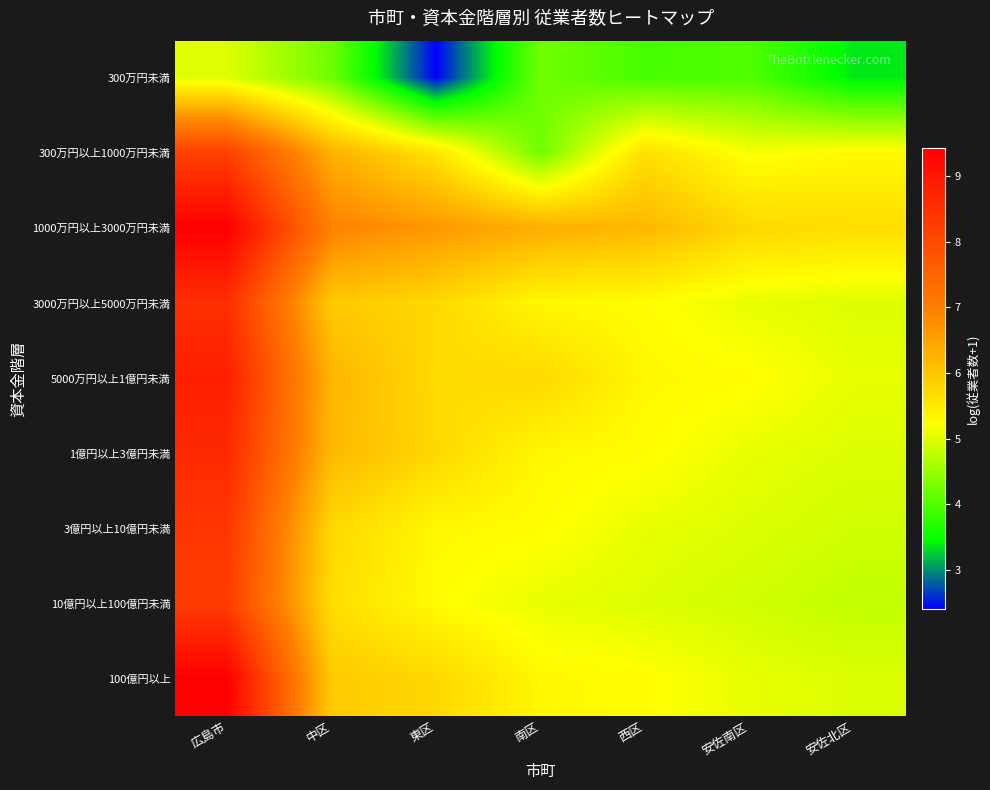

List the series in order of their peak value, lowest first.

300万円未満, 300万円以上1000万円未満, 10億円以上100億円未満, 3億円以上10億円未満, 3000万円以上5000万円未満, 1億円以上3億円未満, 5000万円以上1億円未満, 100億円以上, 1000万円以上3000万円未満